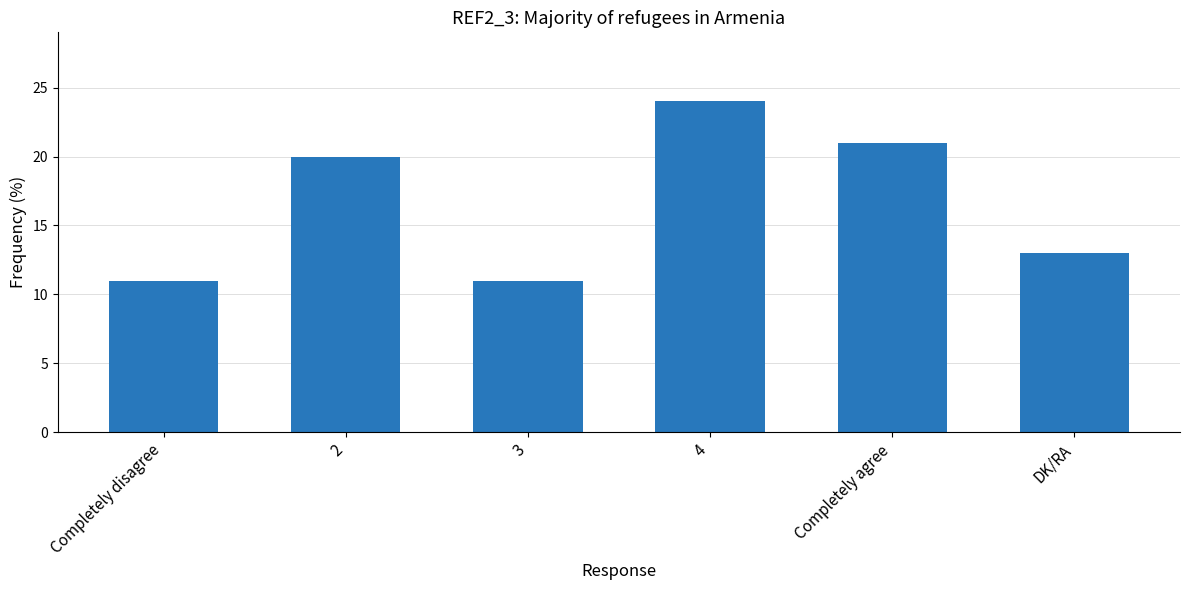

Reading left to right, extract all data points from this chart.

11	20	11	24	21	13